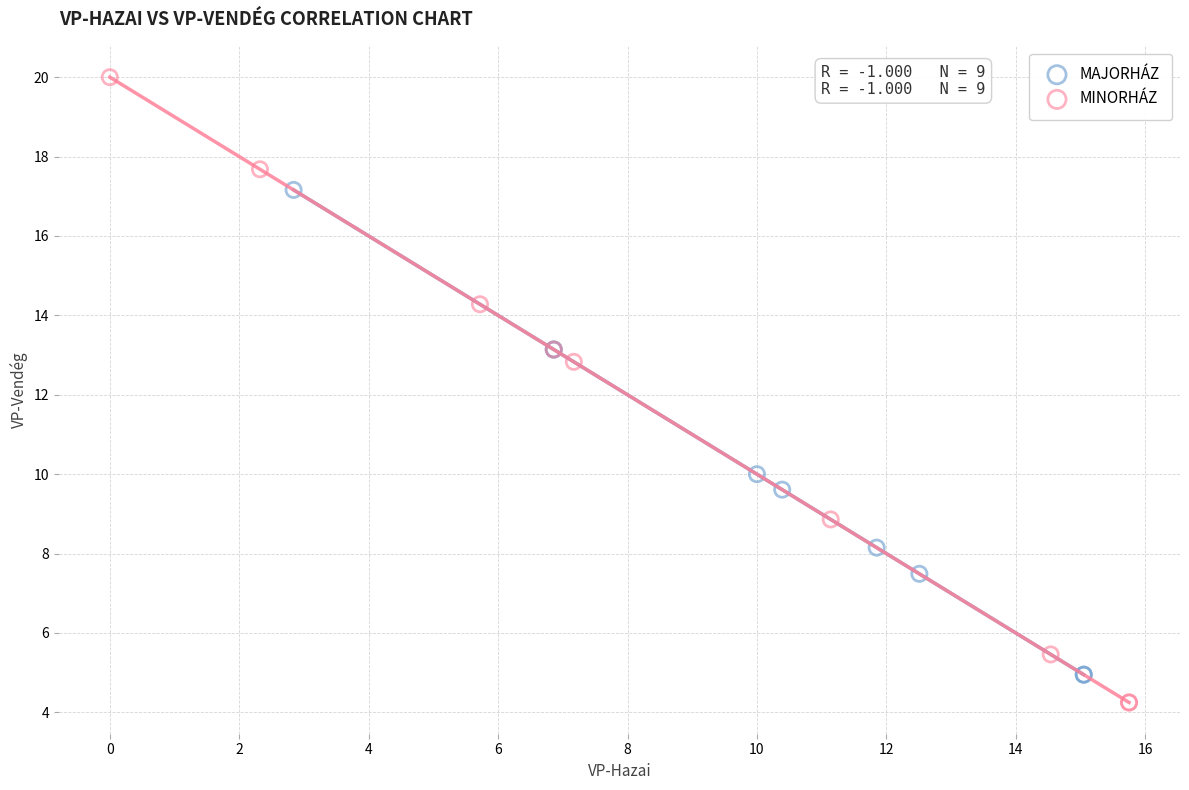

Which series contains the highest Y value?

MINORHÁZ